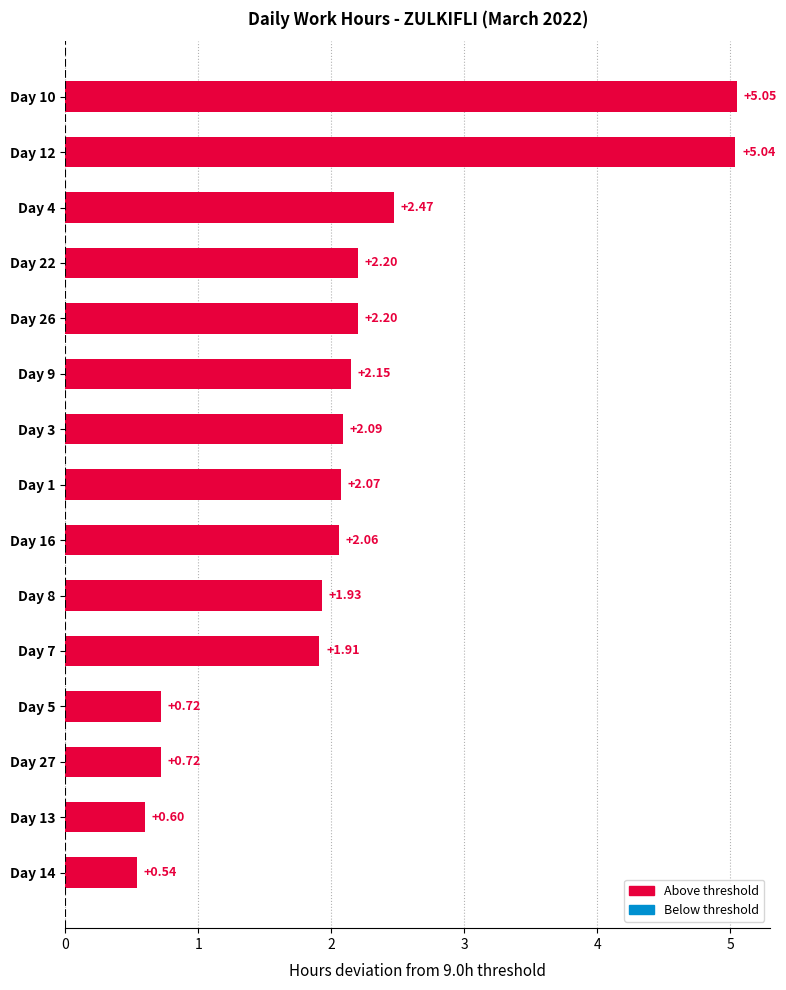

Between Day 4 and Day 16, which is larger?

Day 4